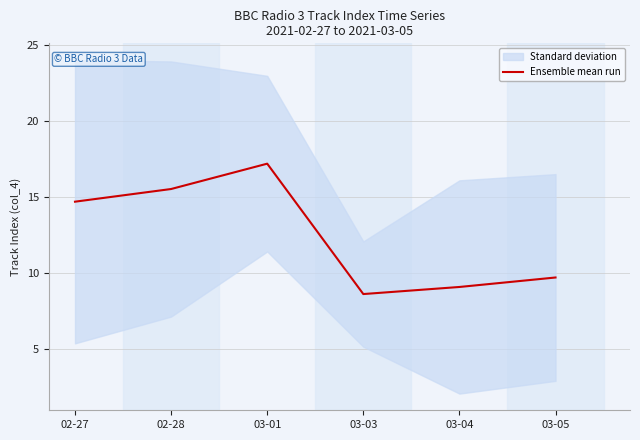

True or false: the data shows 8.5 at 02-28.

False